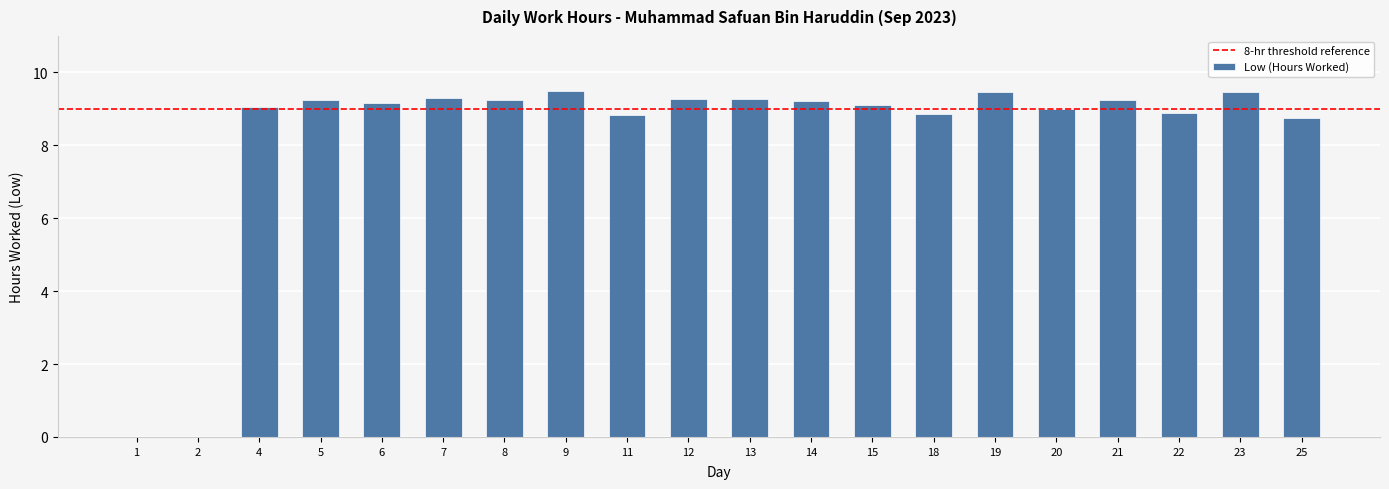

True or false: the data shows 13.5 at 7.

False